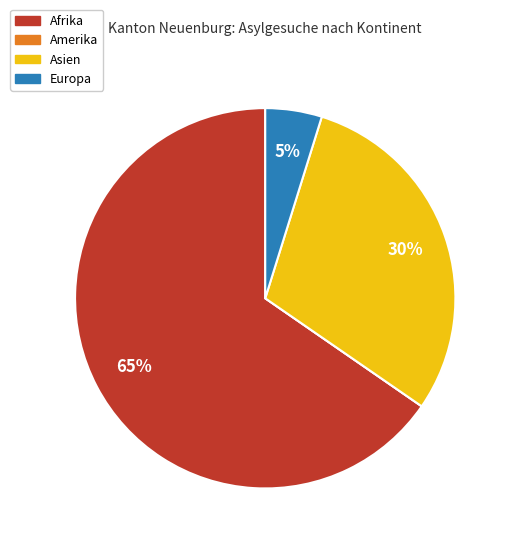

What is the largest slice in the pie chart?

Afrika